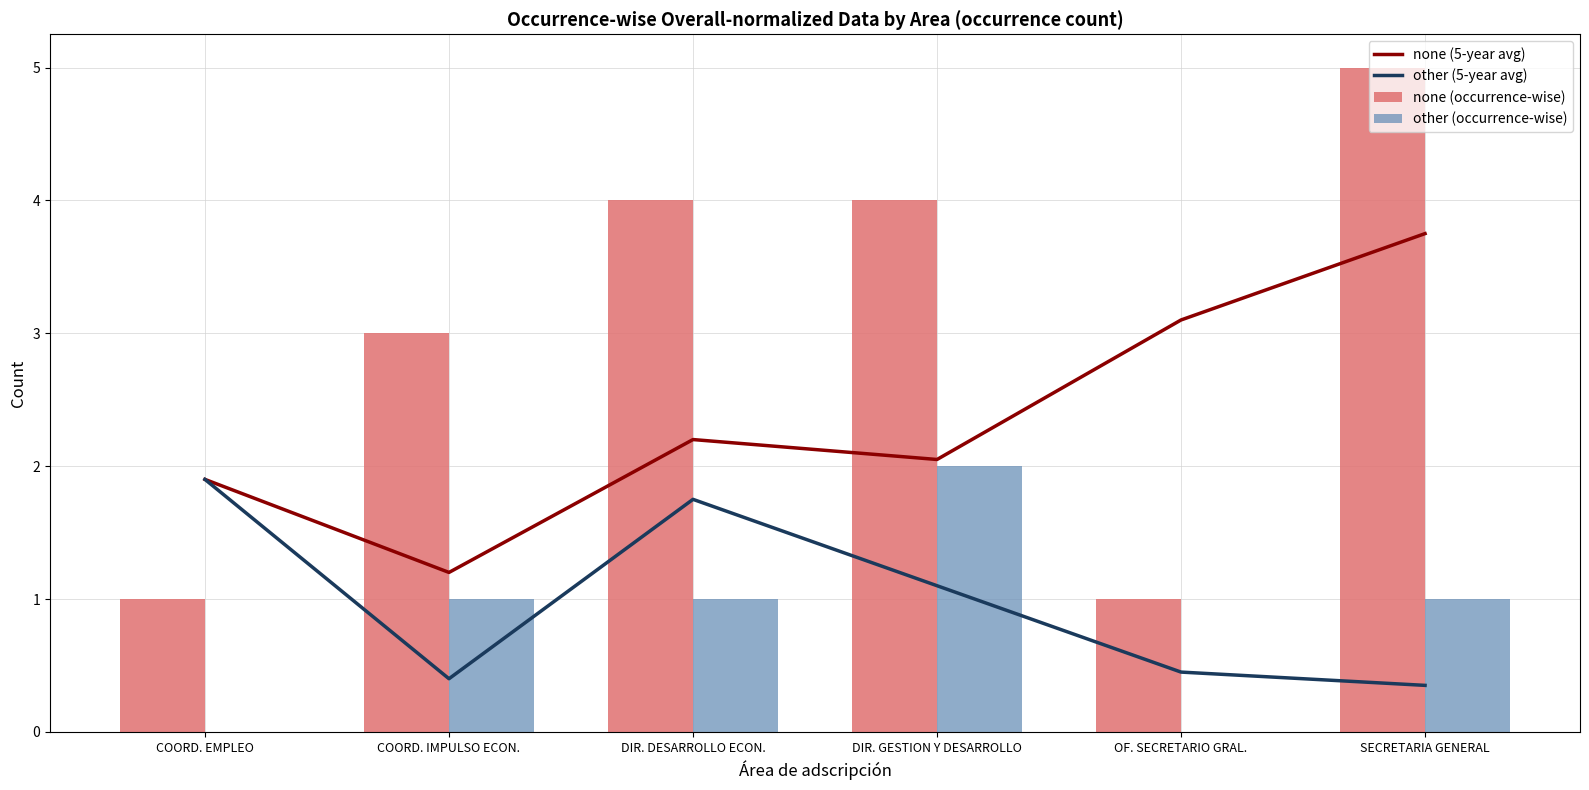

Reading right to left, extract all data points from this chart.

none (5-year avg): 3.8	3.1	2.0	2.2	1.2	1.9
other (5-year avg): 0.3	0.5	1.1	1.8	0.4	1.9
none (occurrence-wise): 5.0	1.0	4.0	4.0	3.0	1.0
other (occurrence-wise): 1.0	0.0	2.0	1.0	1.0	0.0